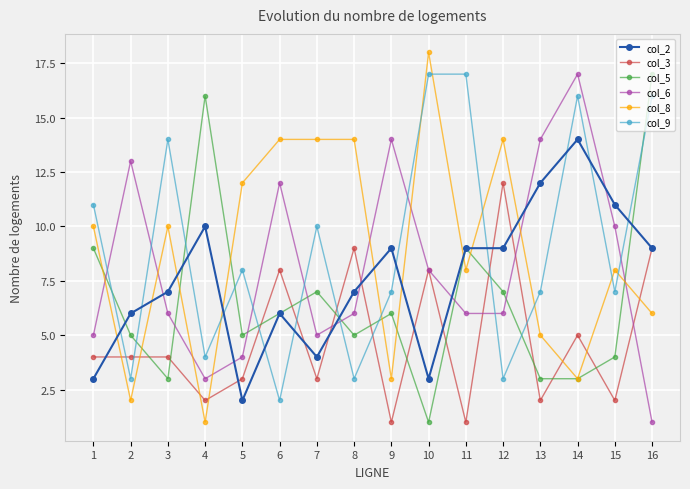

At 8, list the series in order from largest to smallest.

col_8, col_3, col_2, col_6, col_5, col_9